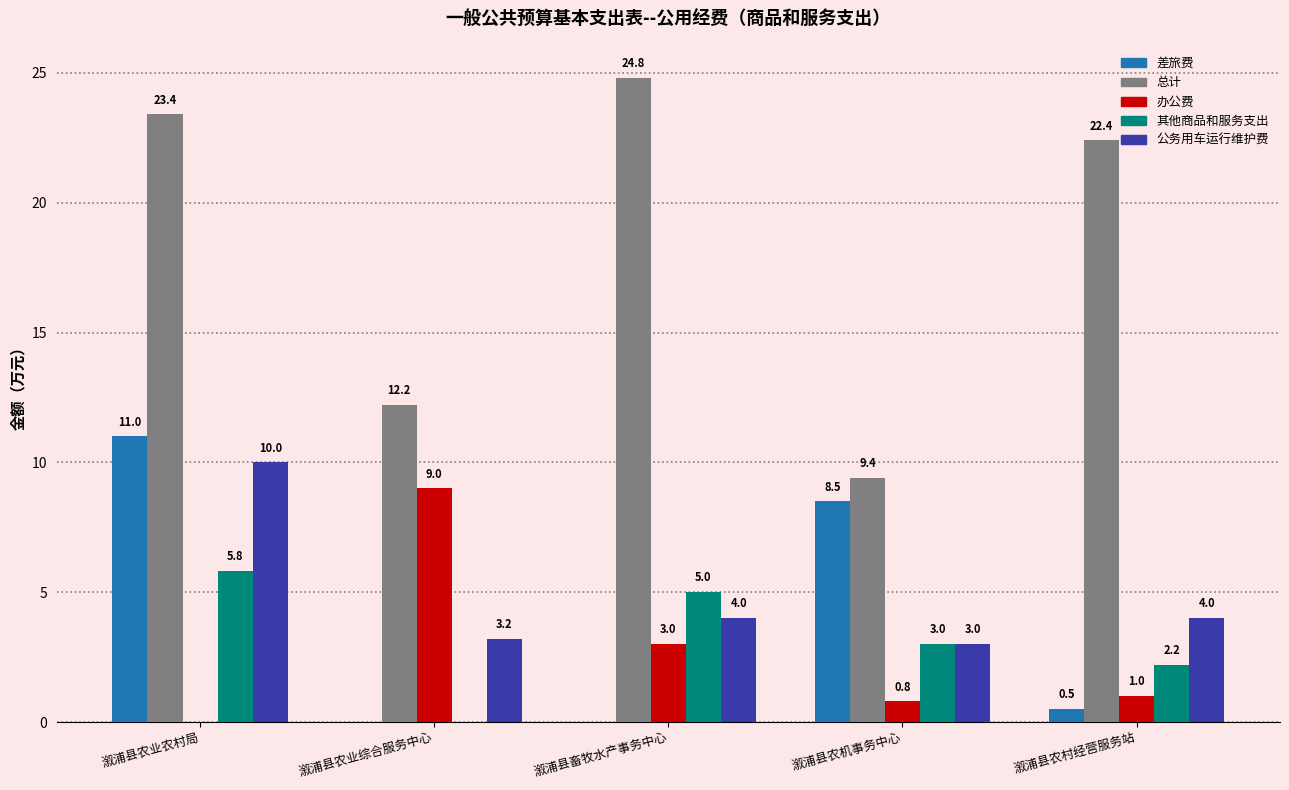

What is the sum of the 其他商品和服务支出 values at 溆浦县农业农村局 and 溆浦县农业综合服务中心?

5.8